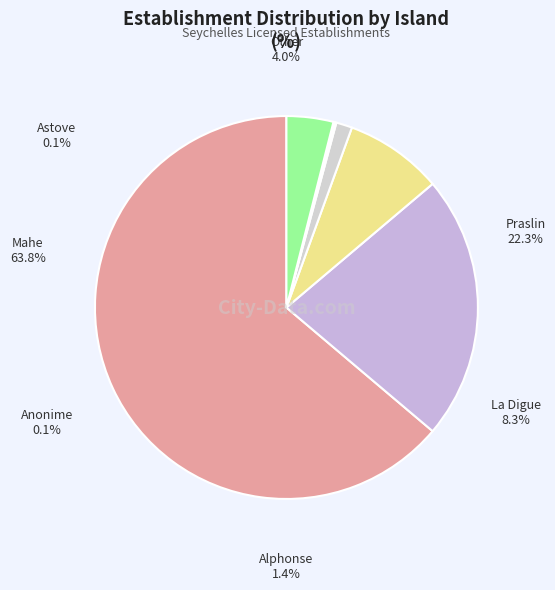

Is it true that Astove is 1% of the pie?

False